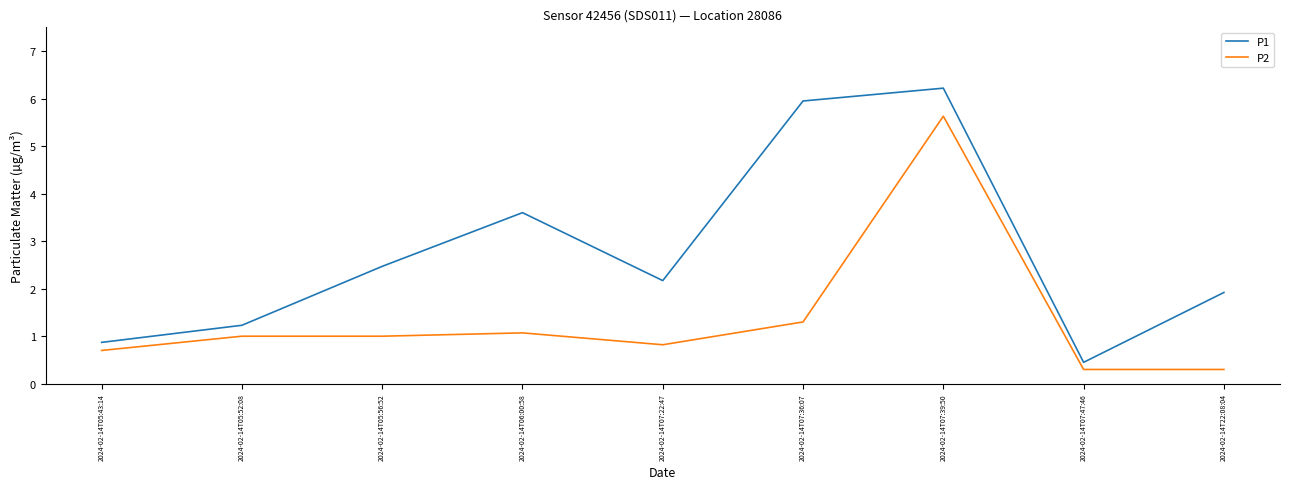

At how many categories does at least one series exceed 2?

5